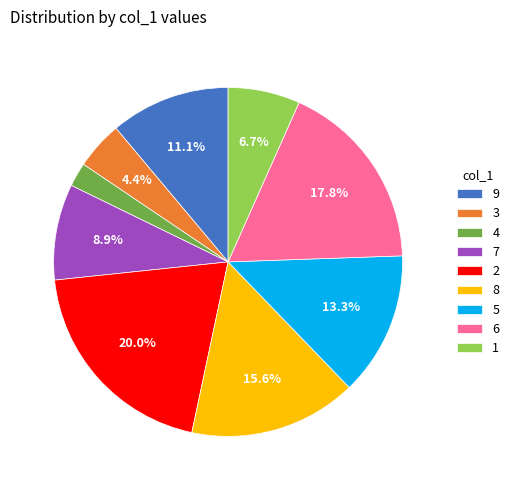

What percentage is the 5 slice, to the nearest percent?

13%